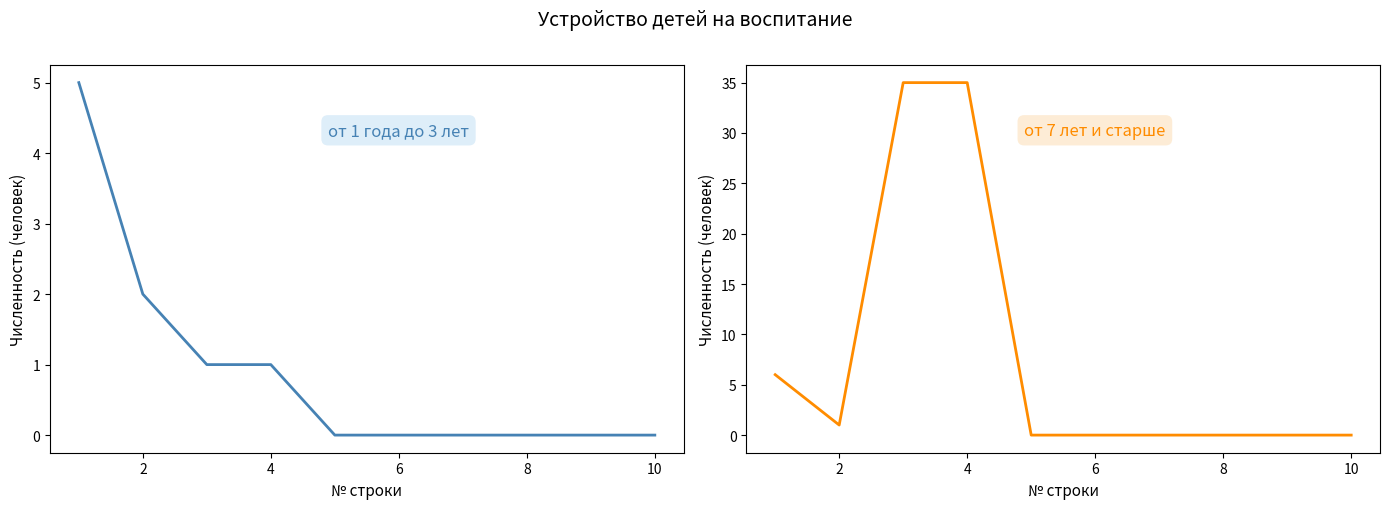

In от 7 лет и старше, how many points are lower than both neighbors (excluding endpoints)?

1